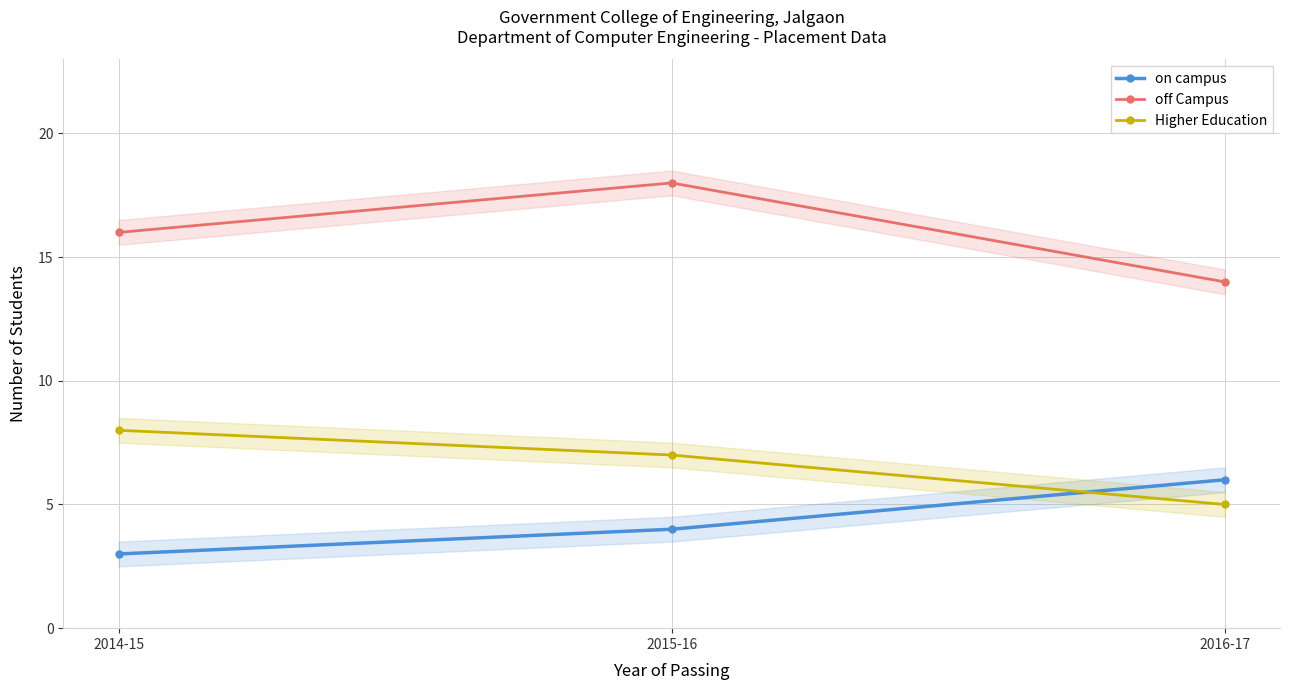

Rank the series at 2015-16 from lowest to highest value.

on campus, Higher Education, off Campus